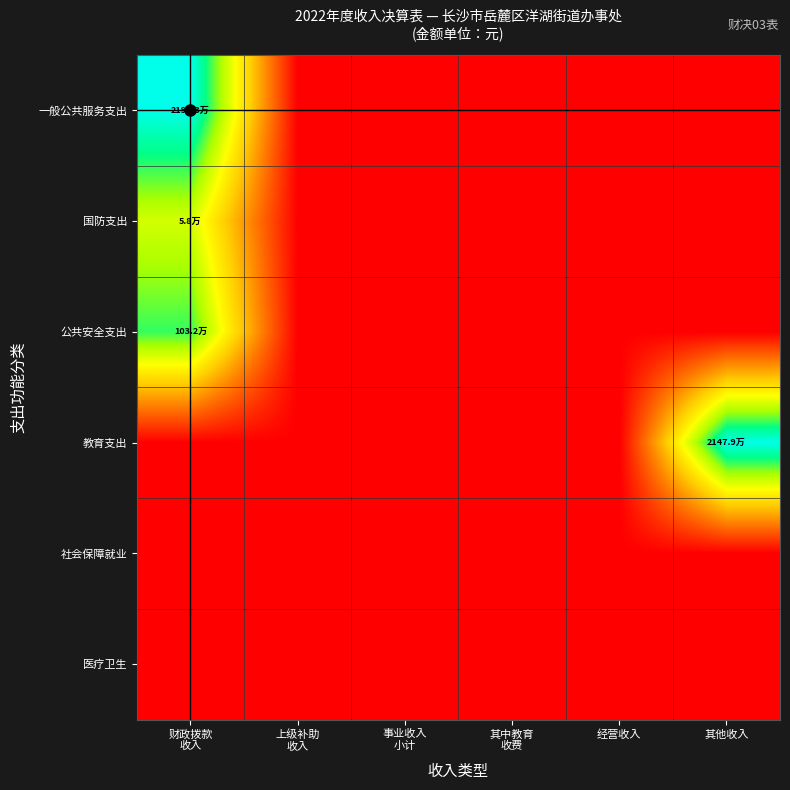

Which series has the largest range (max minus min)?

一般公共服务支出